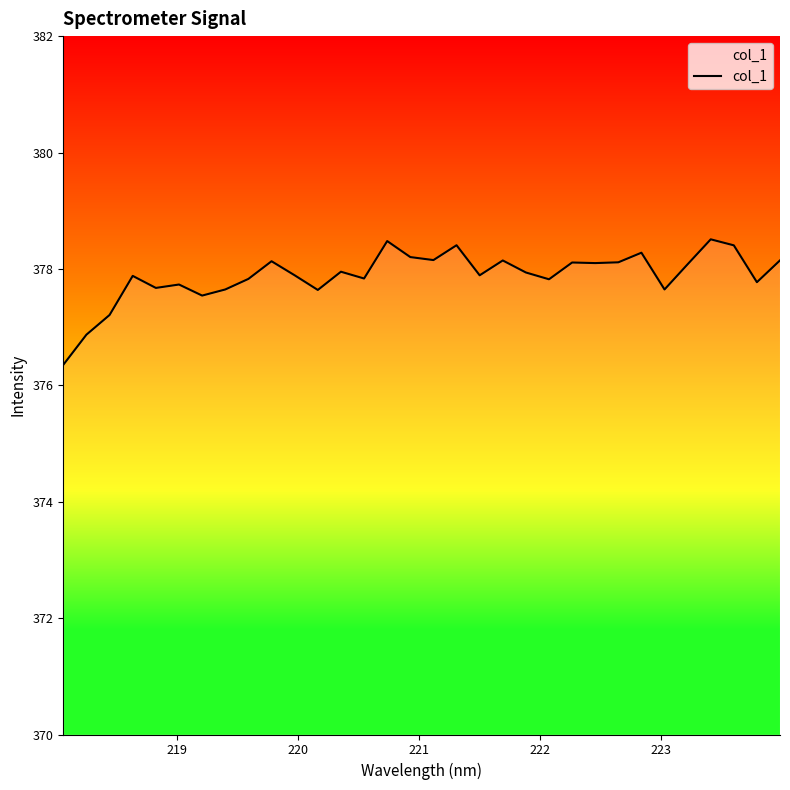

What is the difference between the maximum and minimum values?

2.2